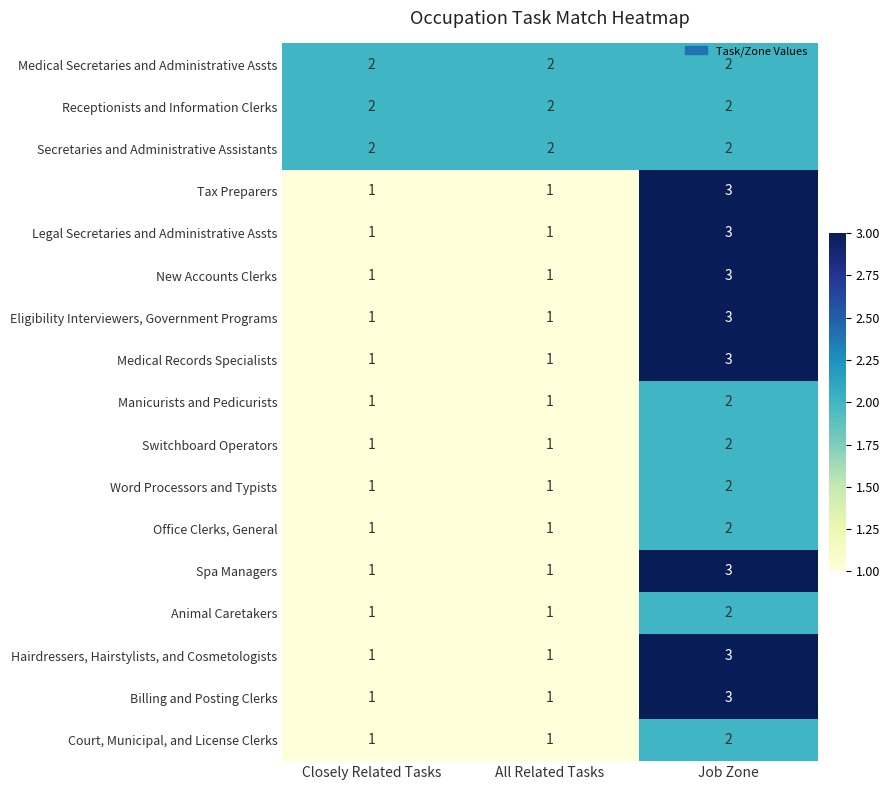

What is the maximum value shown in the chart?

3